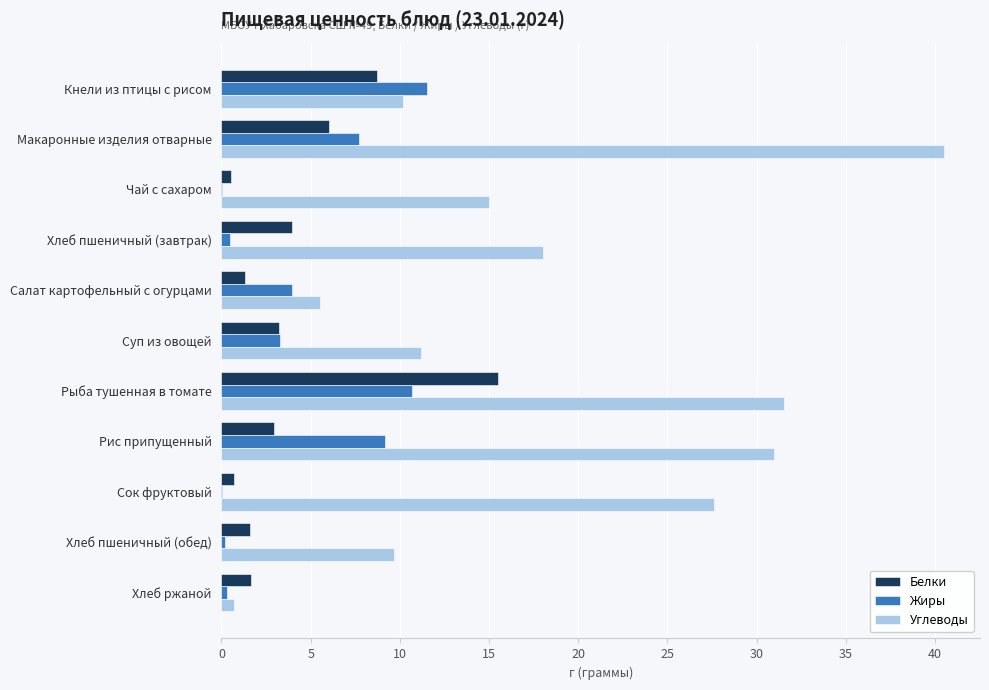

At which label is Углеводы closest to 20?

Хлеб пшеничный (завтрак)